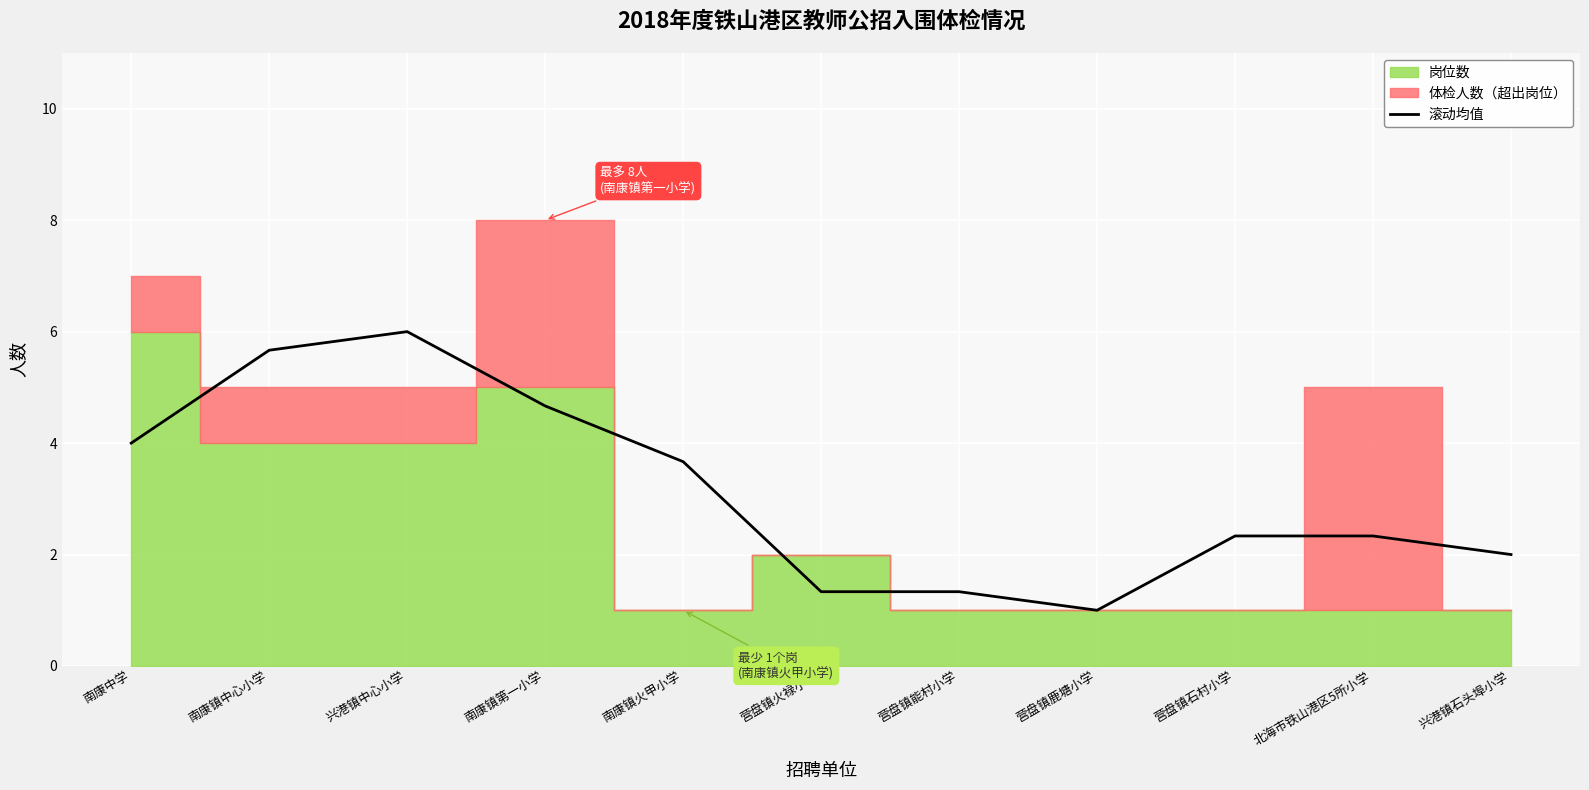

Reading left to right, list all the values displayed in this chart.

4.0	5.7	6.0	4.7	3.7	1.3	1.3	1.0	2.3	2.3	2.0